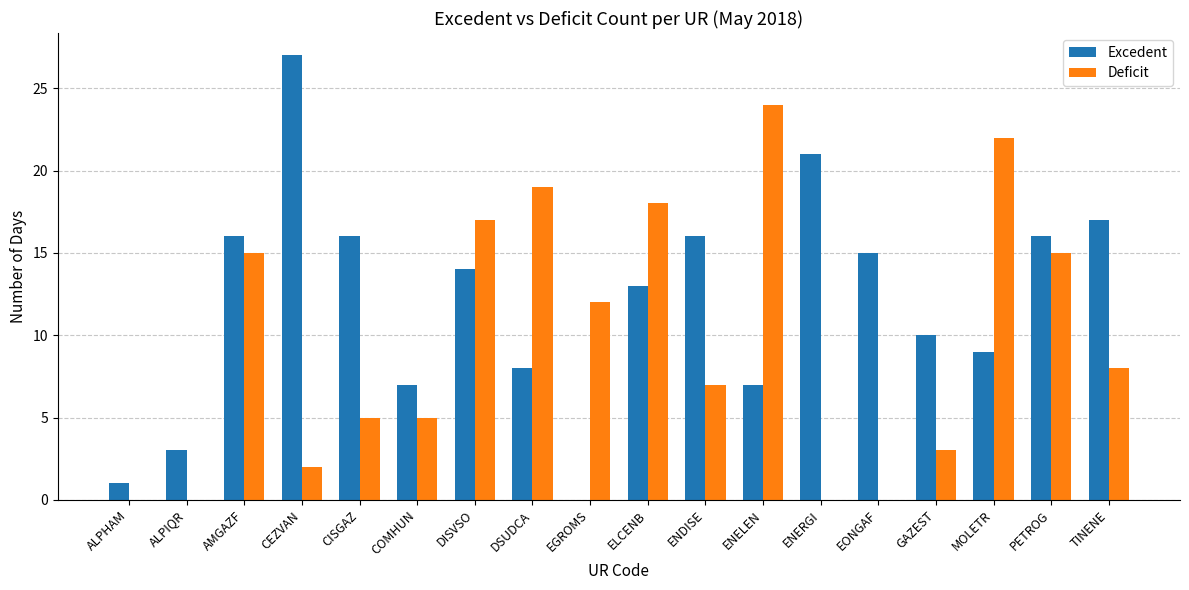

Which series has the largest range (max minus min)?

Excedent